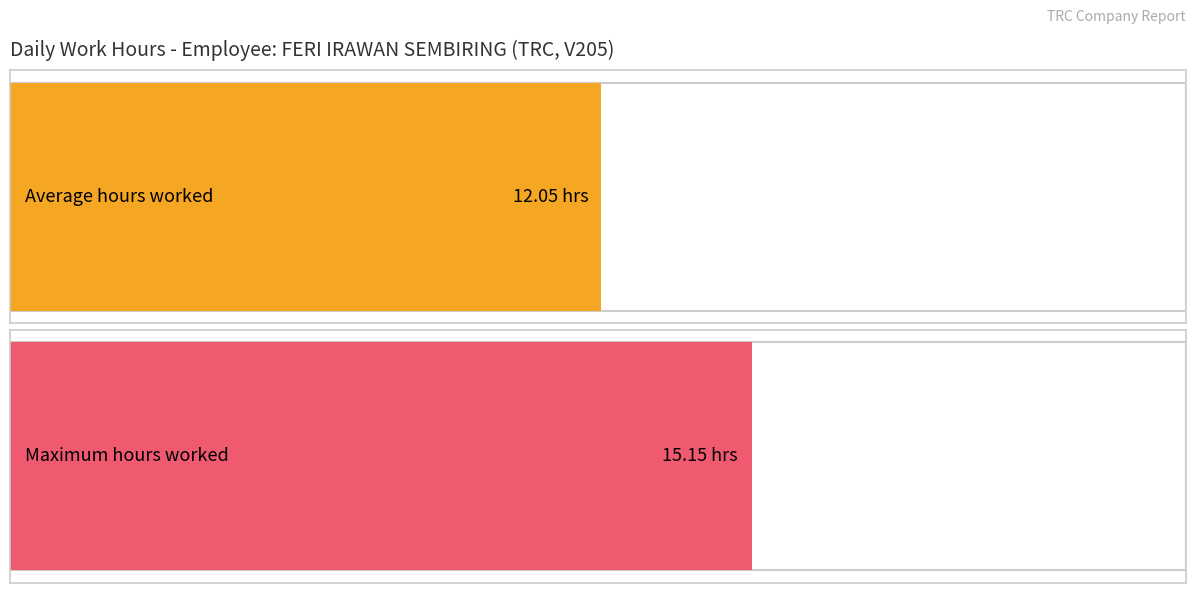

Does the chart contain stacked bars?

No